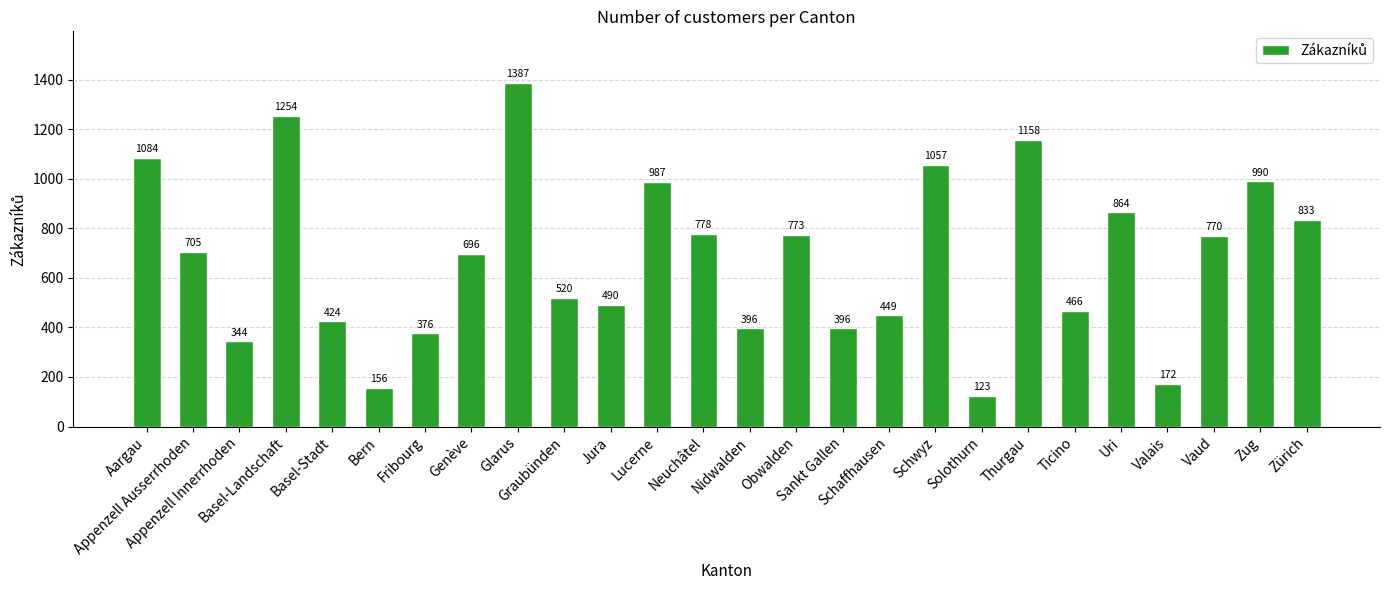

What is the sum of the values at Zug and Genève?

1686